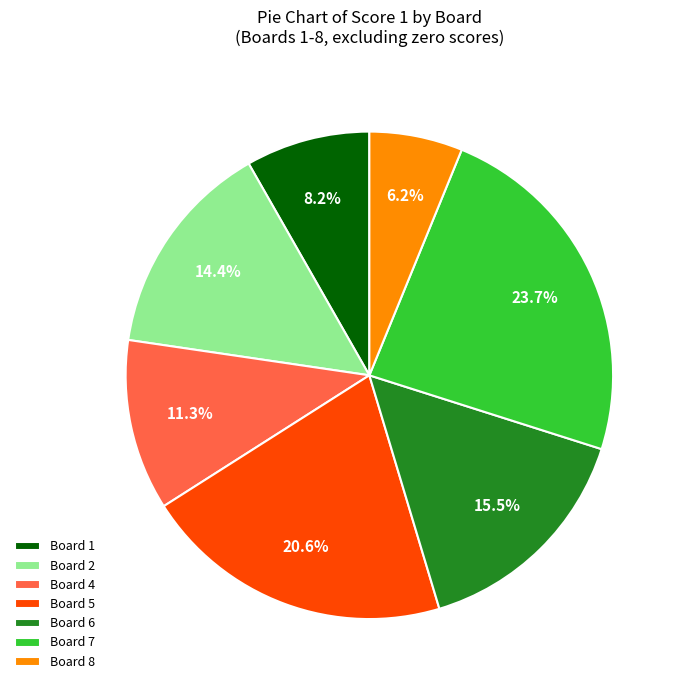

Rank the categories by value from lowest to highest.

Board 8, Board 1, Board 4, Board 2, Board 6, Board 5, Board 7